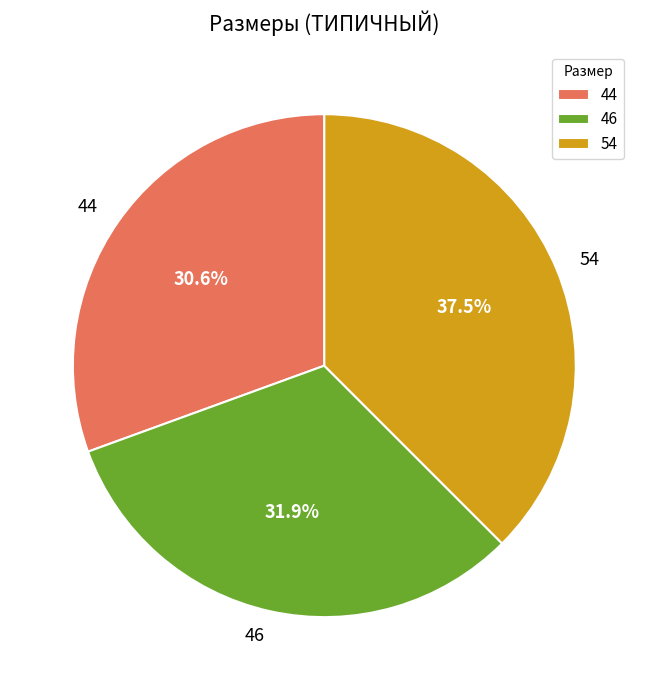

Between 46 and 44, which is larger?

46